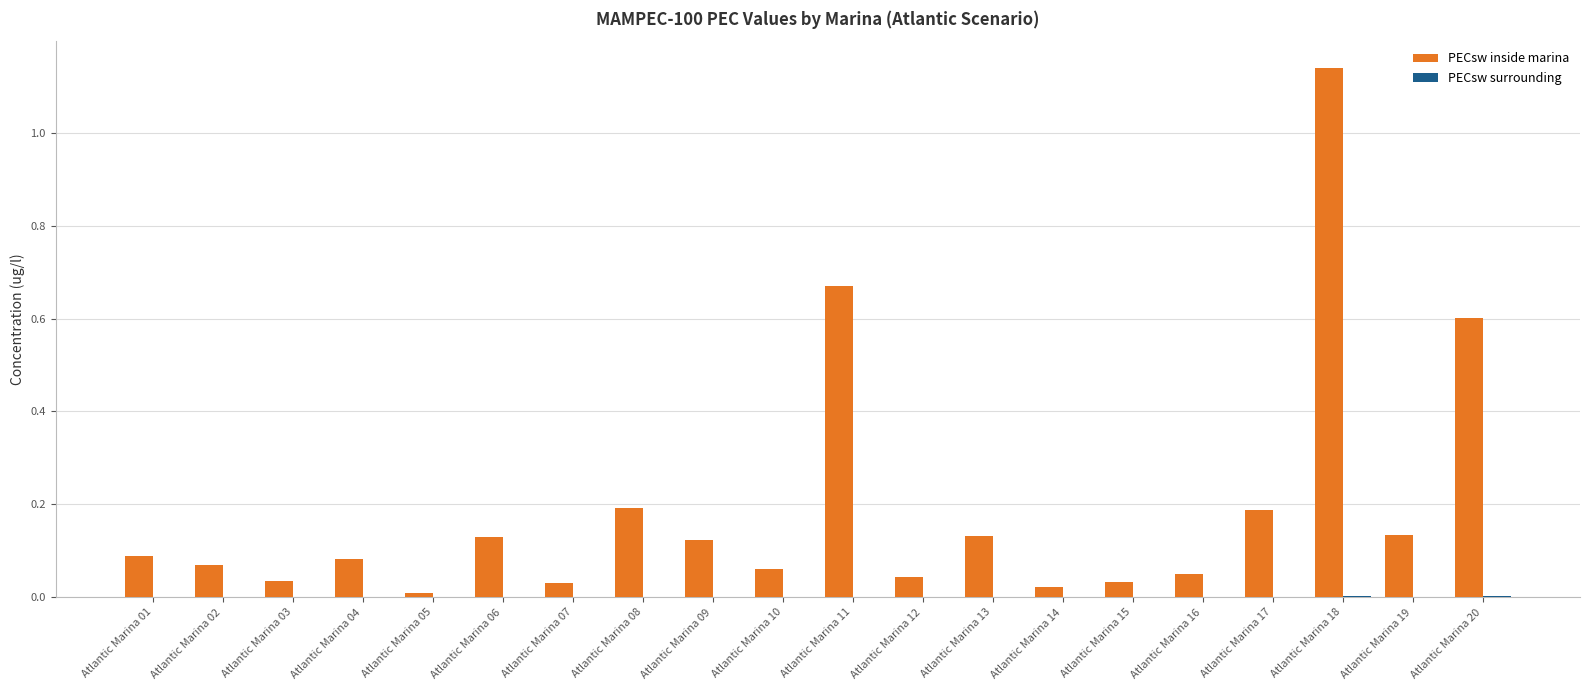

Where is PECsw inside marina nearest to the value 0?

Atlantic Marina 05